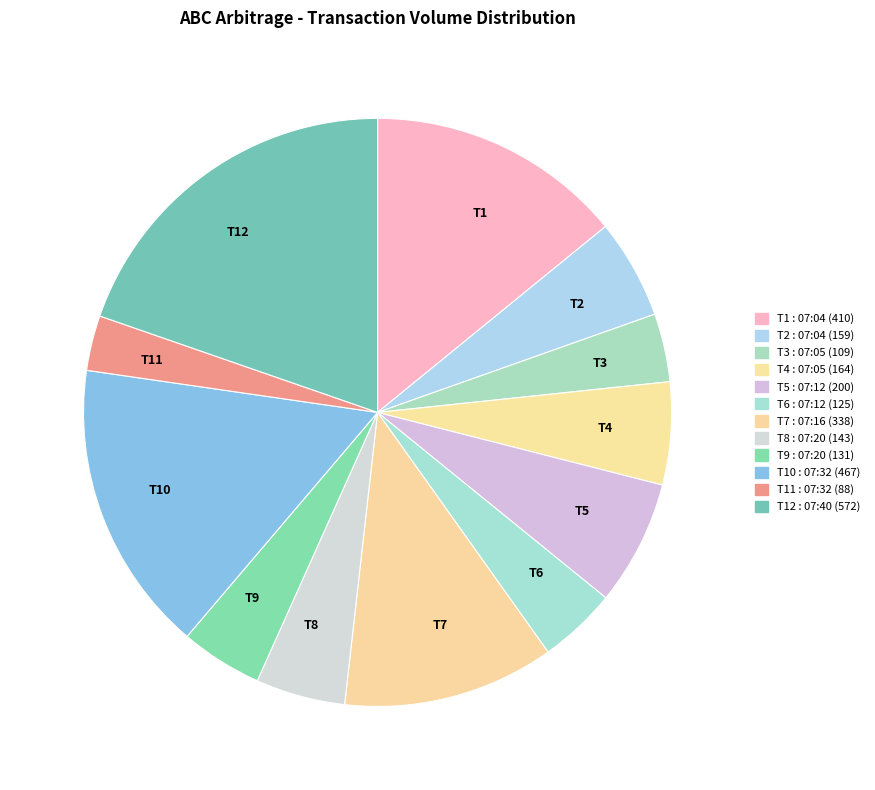

The T10 slice represents 16% of the pie. True or false?

True